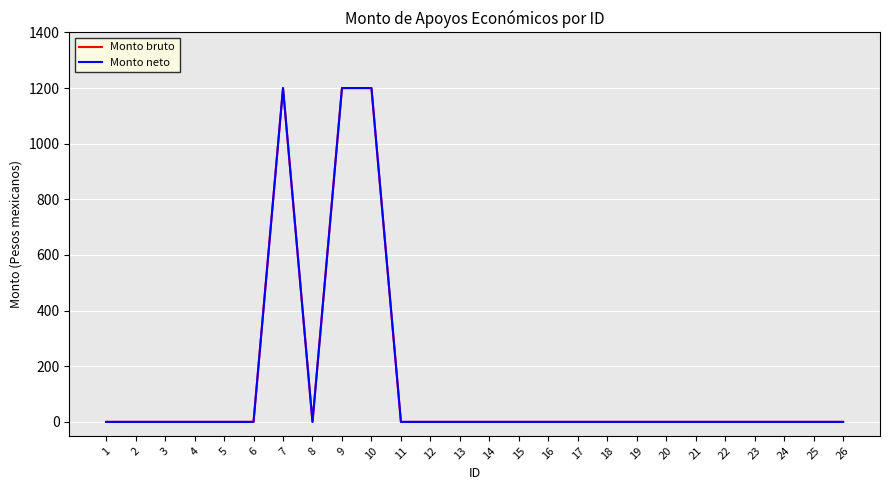

Where is Monto bruto nearest to the value 600?

1